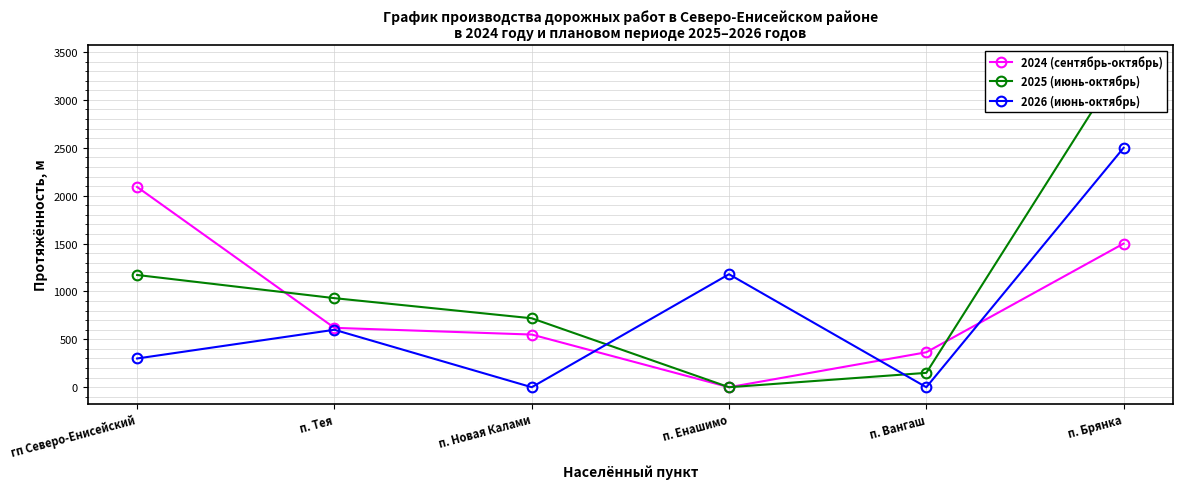

What position from the right is п. Вангаш?

2